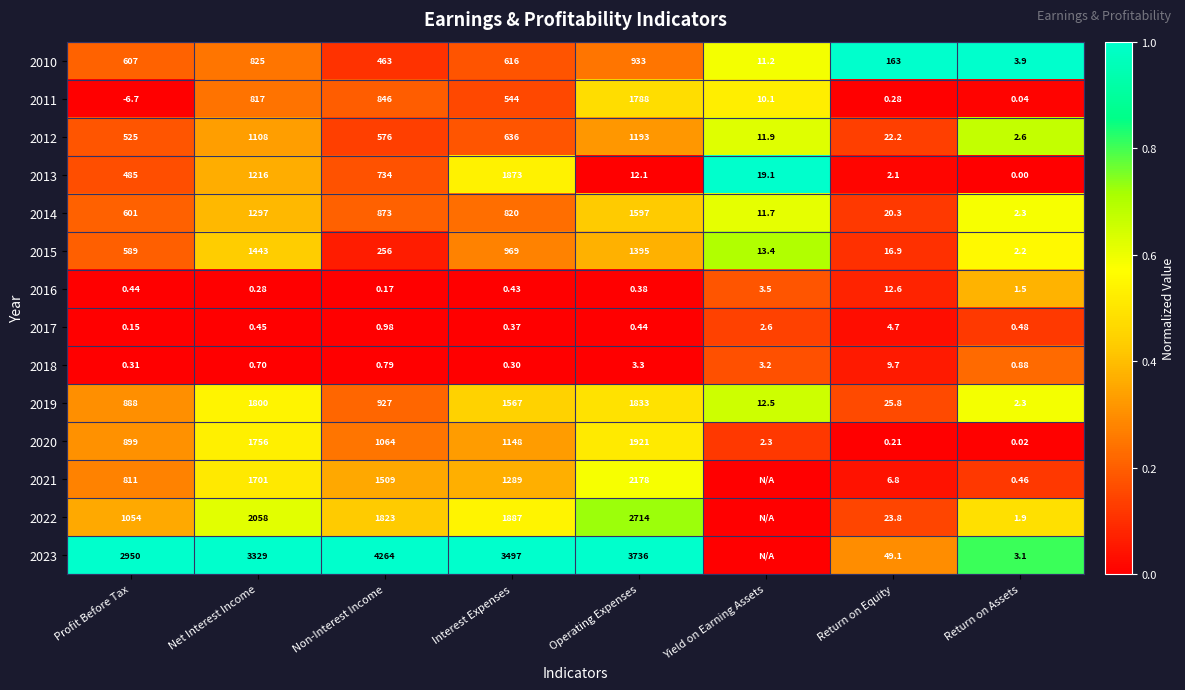

List the labels in order of 2014 value, smallest first.

Return on Assets, Yield on Earning Assets, Return on Equity, Profit Before Tax, Interest Expenses, Non-Interest Income, Net Interest Income, Operating Expenses